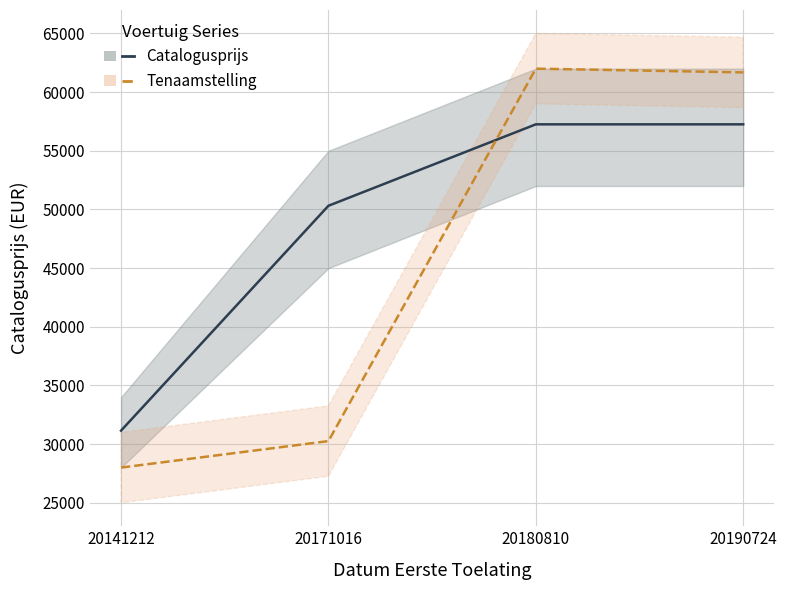

The Catalogusprijs series shows 39230.2 at 20180810. True or false?

False